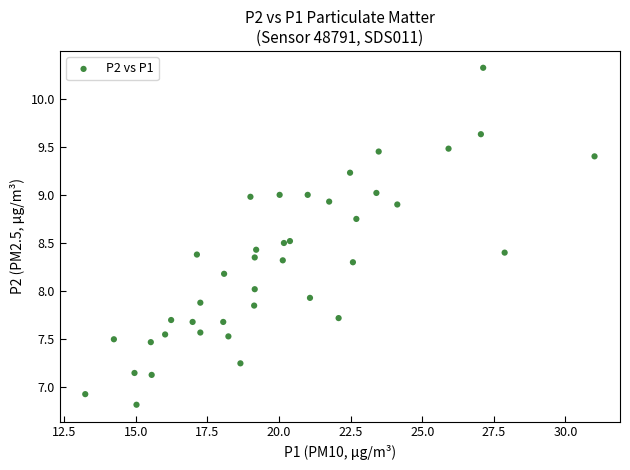

What is the range of Y values (max minus min)?

3.5